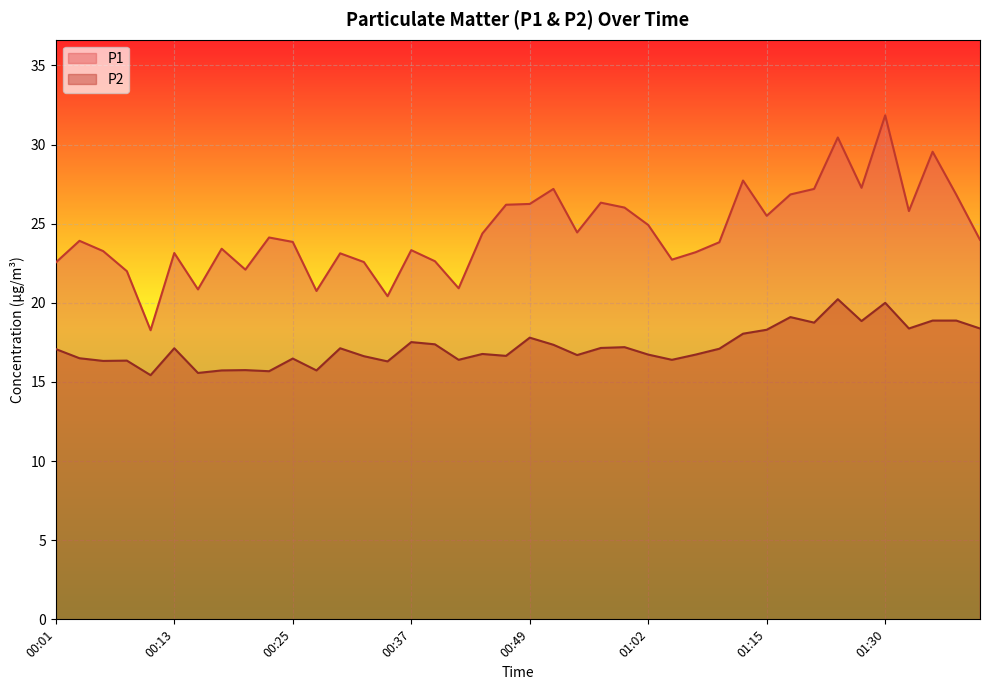

How many interior local valleys does the P2 series have?

13